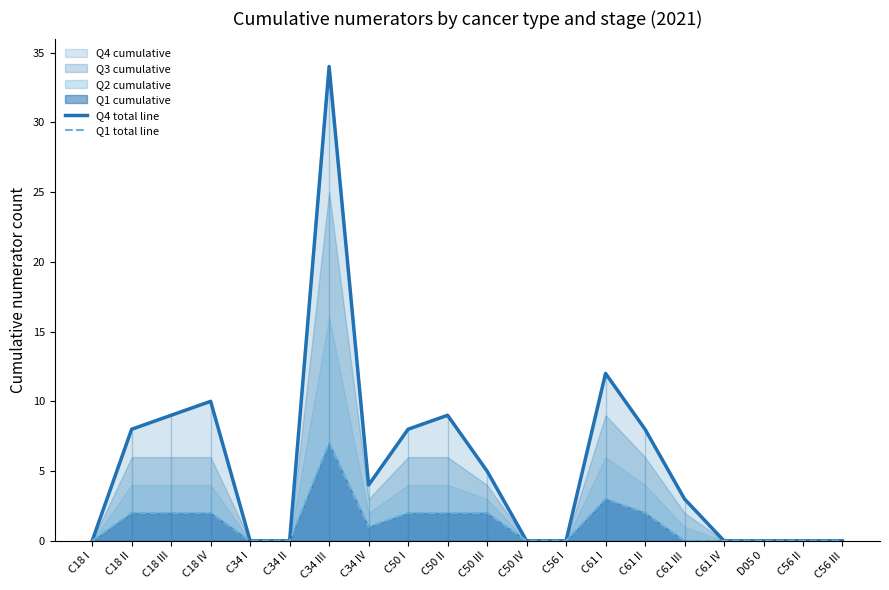

What is the label of the 11th point from the right?

C50 II